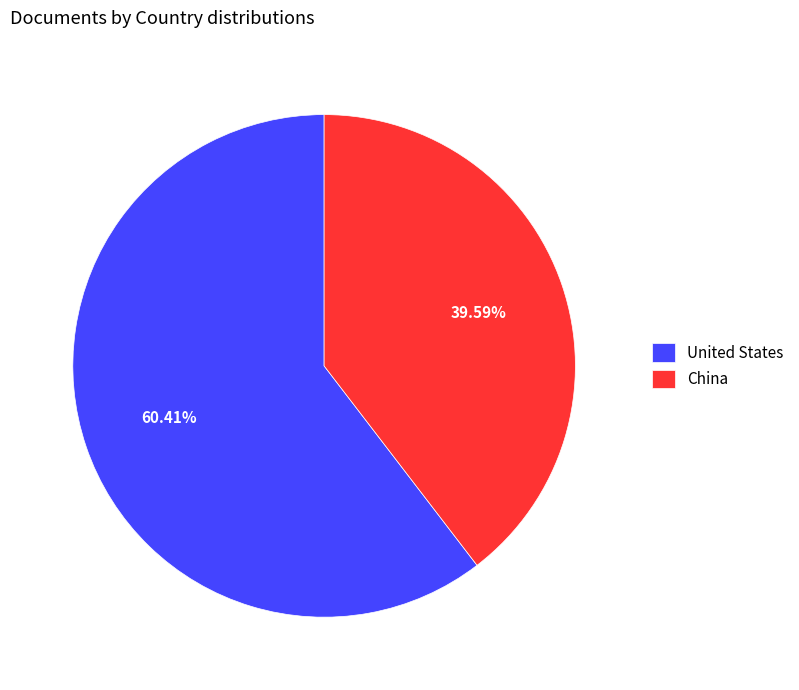

What is the largest slice in the pie chart?

United States